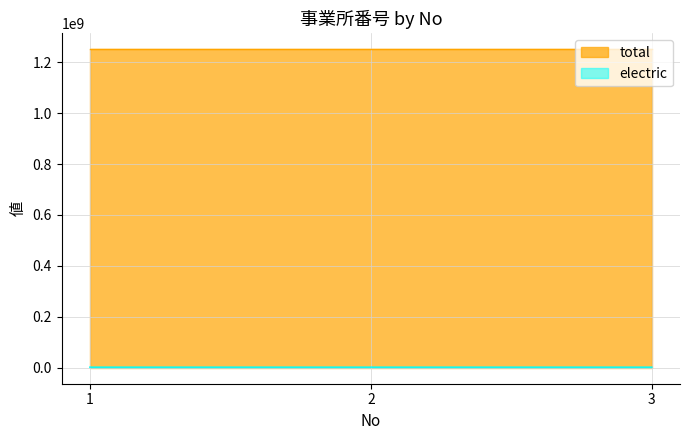

Rank the categories by electric value from highest to lowest.

2, 3, 1